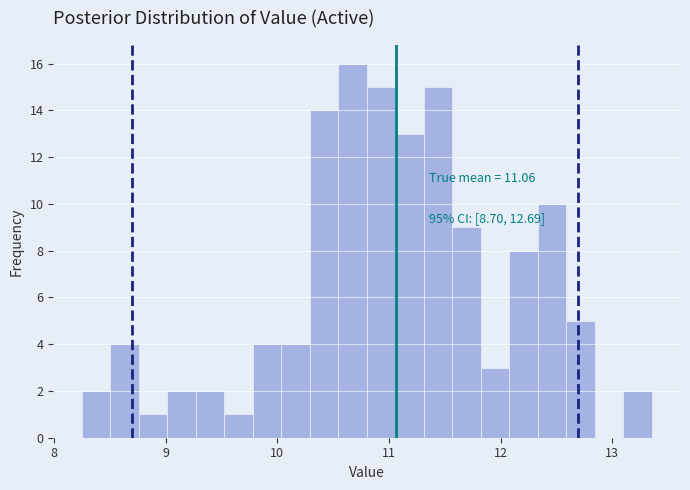

Read against the x-axis, roughly where is the centre of the tallest bar?

10.7